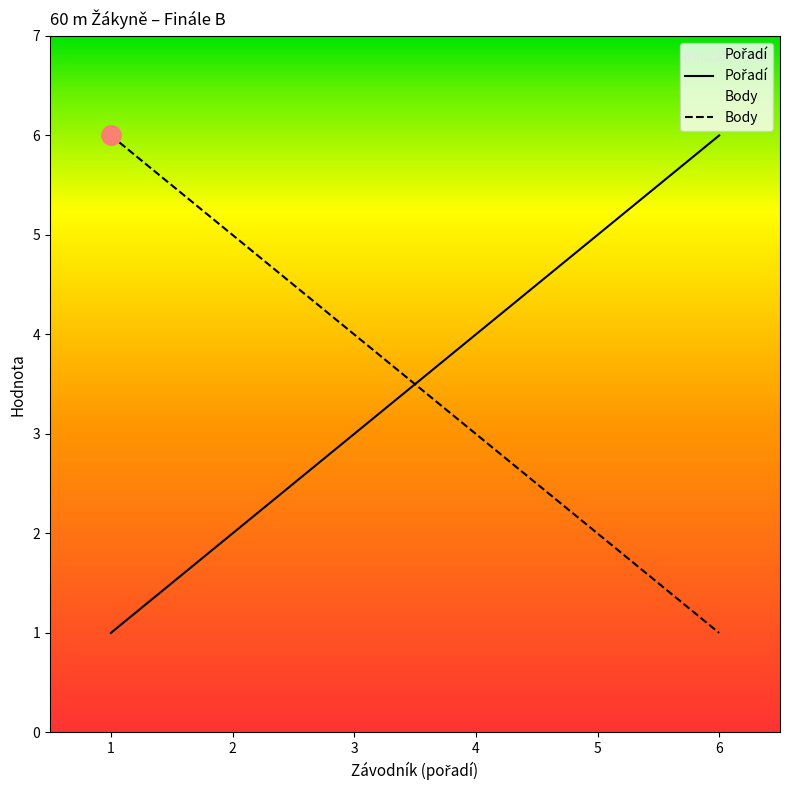

Does the chart have visible grid lines?

No